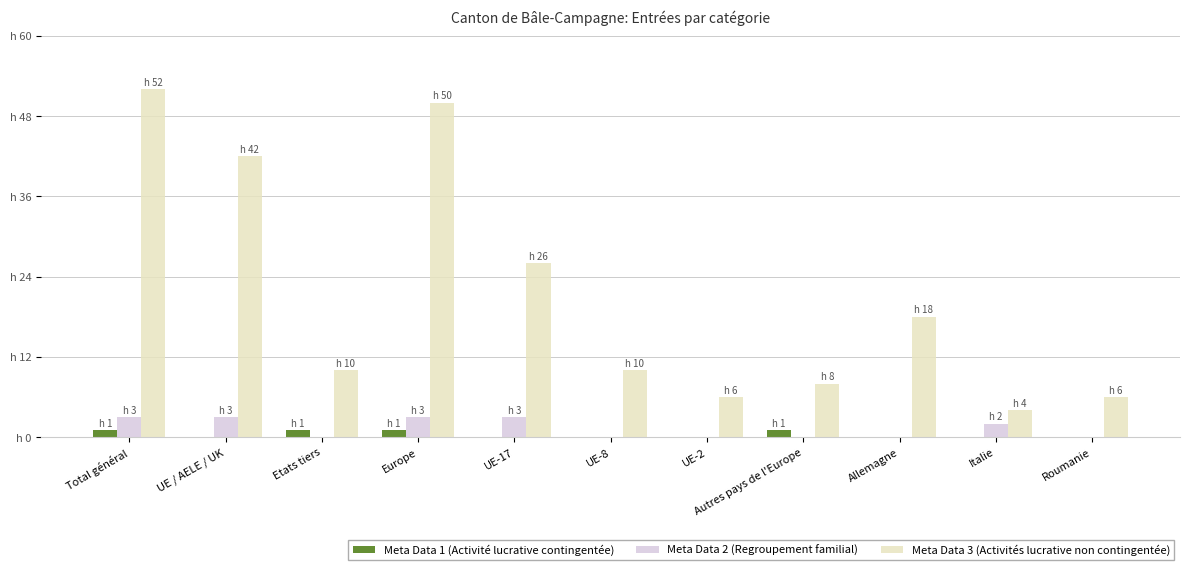

Does the chart contain stacked bars?

No